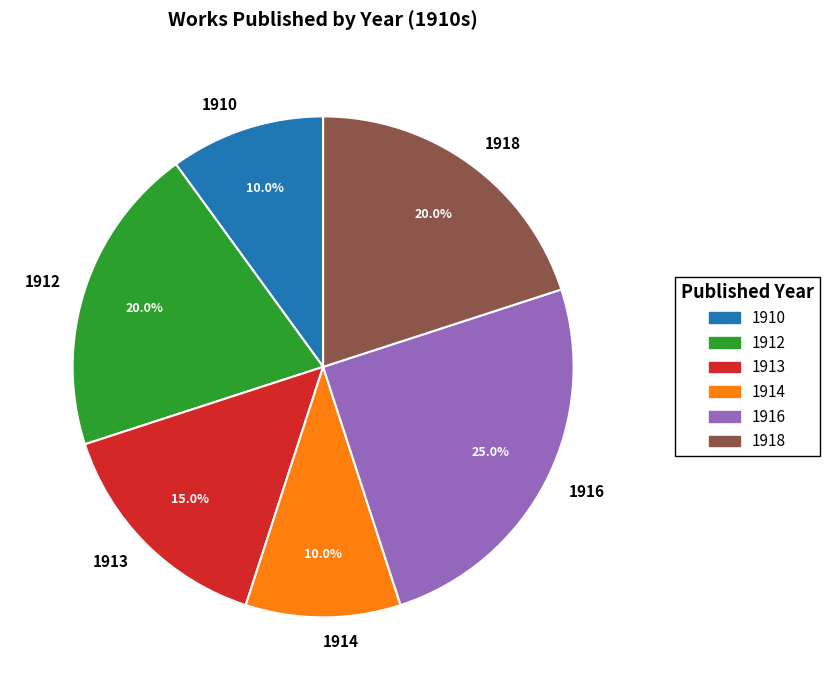

What is the ratio of the value at 1912 to the value at 1918?

1.0